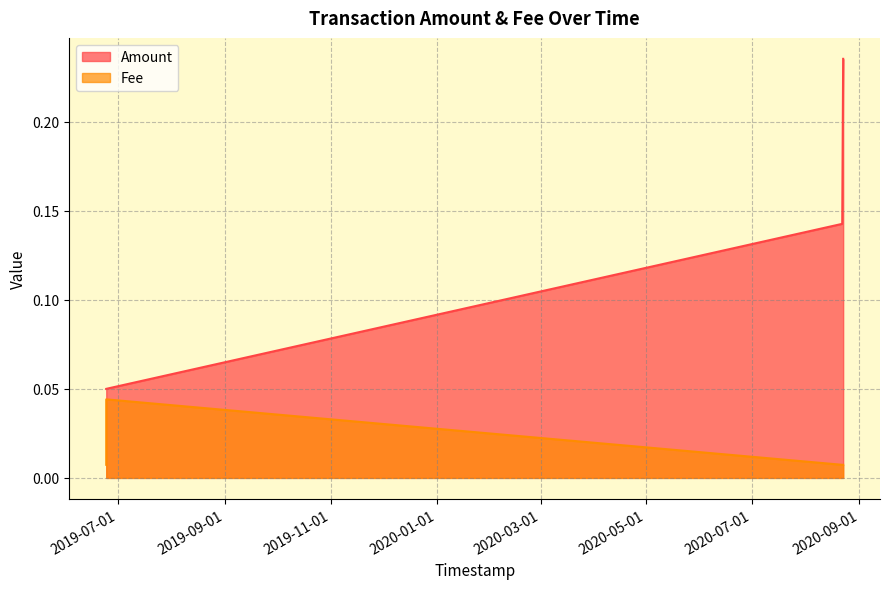

What is the maximum value shown in the chart?

0.2